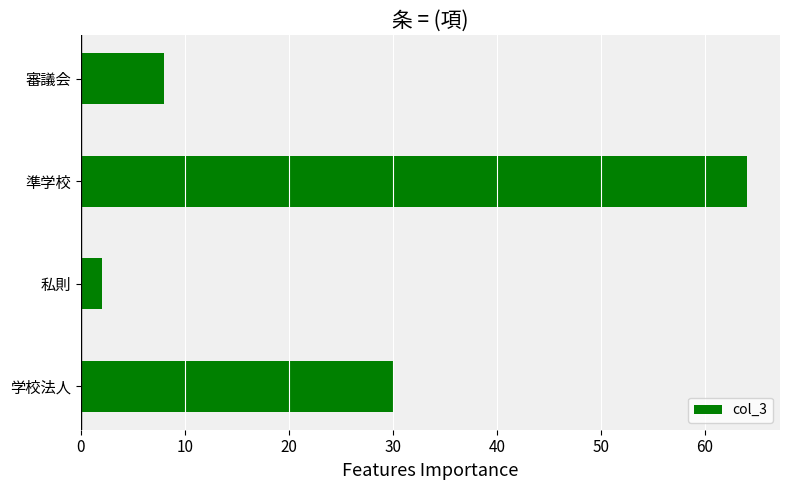

Rank the categories by value from lowest to highest.

私則, 審議会, 学校法人, 準学校